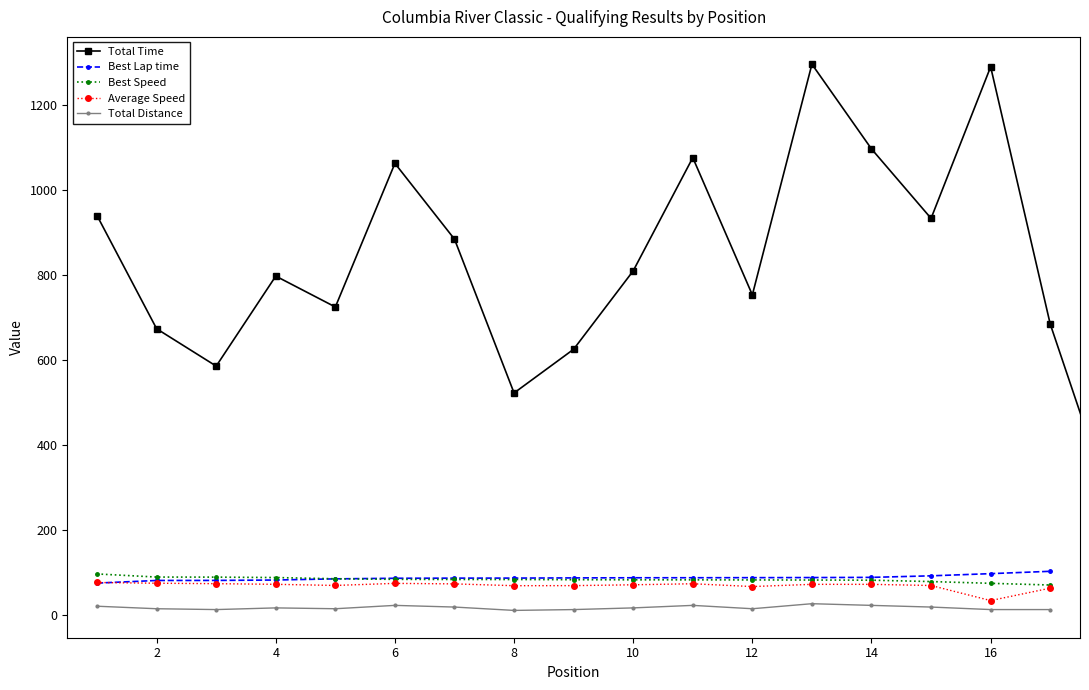

Between 8 and 1, which is larger?

1